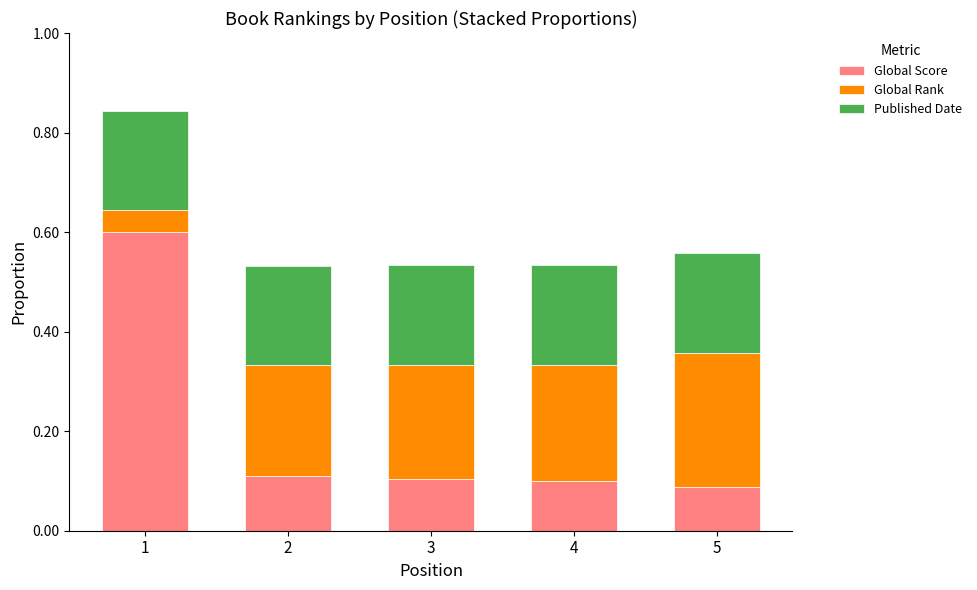

What is the difference between the maximum and minimum values in the Global Score series?

0.5